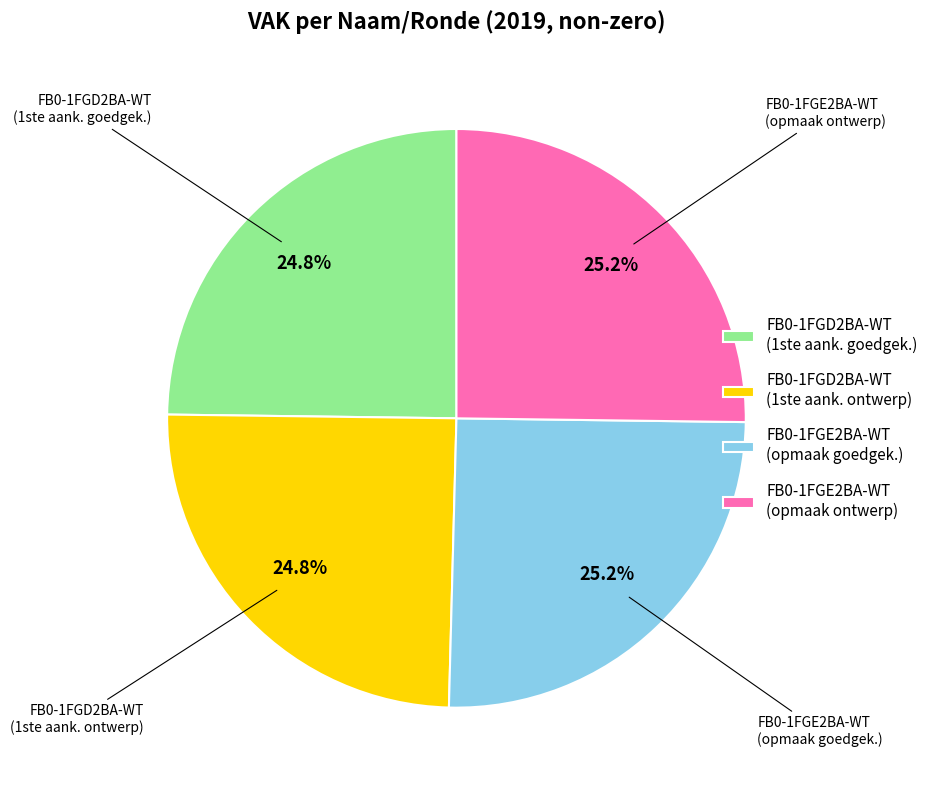

Does FB0-1FGE2BA-WT (2019 opmaak - ontwerp) represent more than half of the total?

No